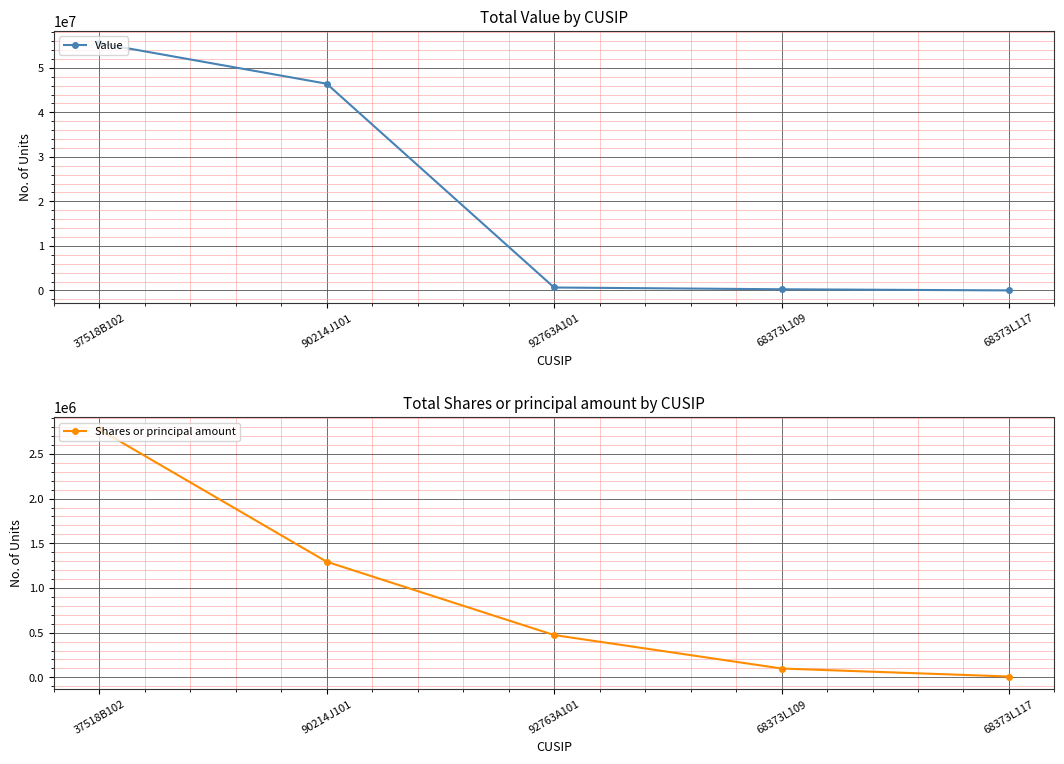

What is the label of the 1st point from the left?

37518B102